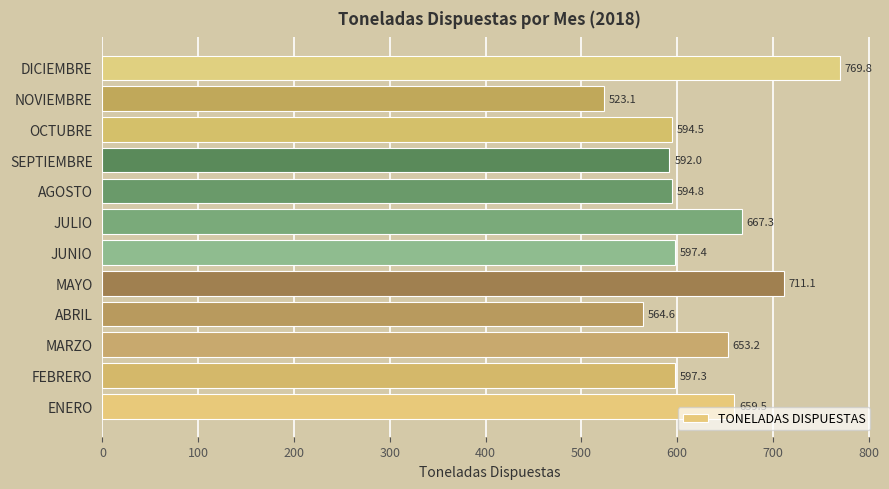

How many bars are there in total?

12